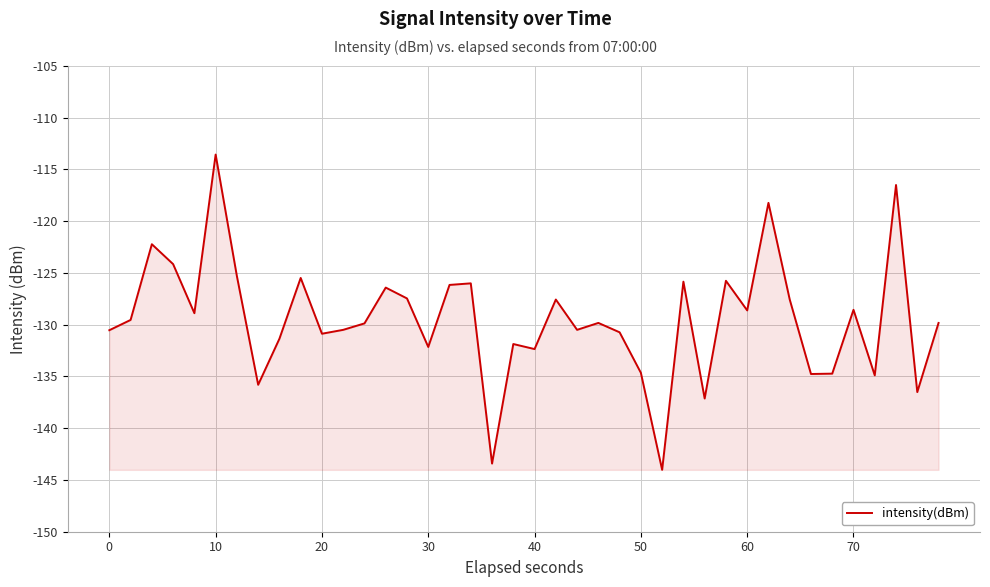

What is the difference between the maximum and minimum values?

30.5